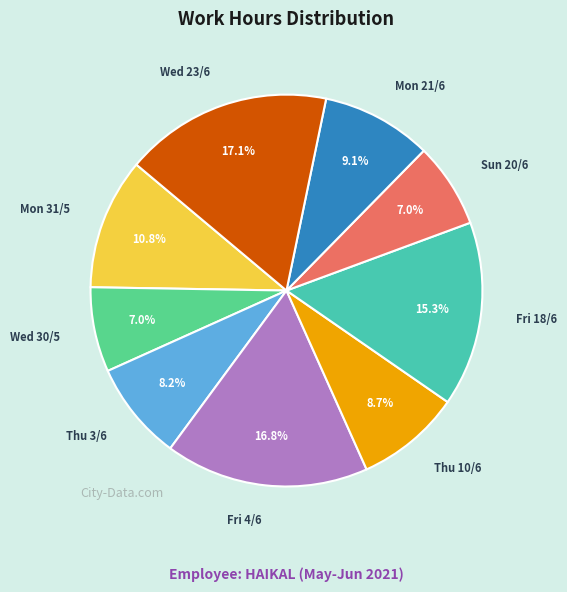

Is there a majority slice in this chart?

No